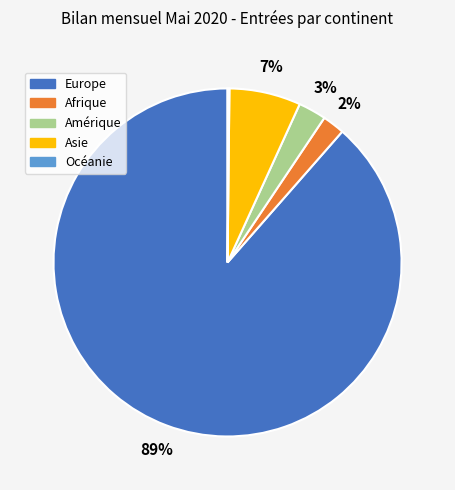

Which slice is the largest?

Europe